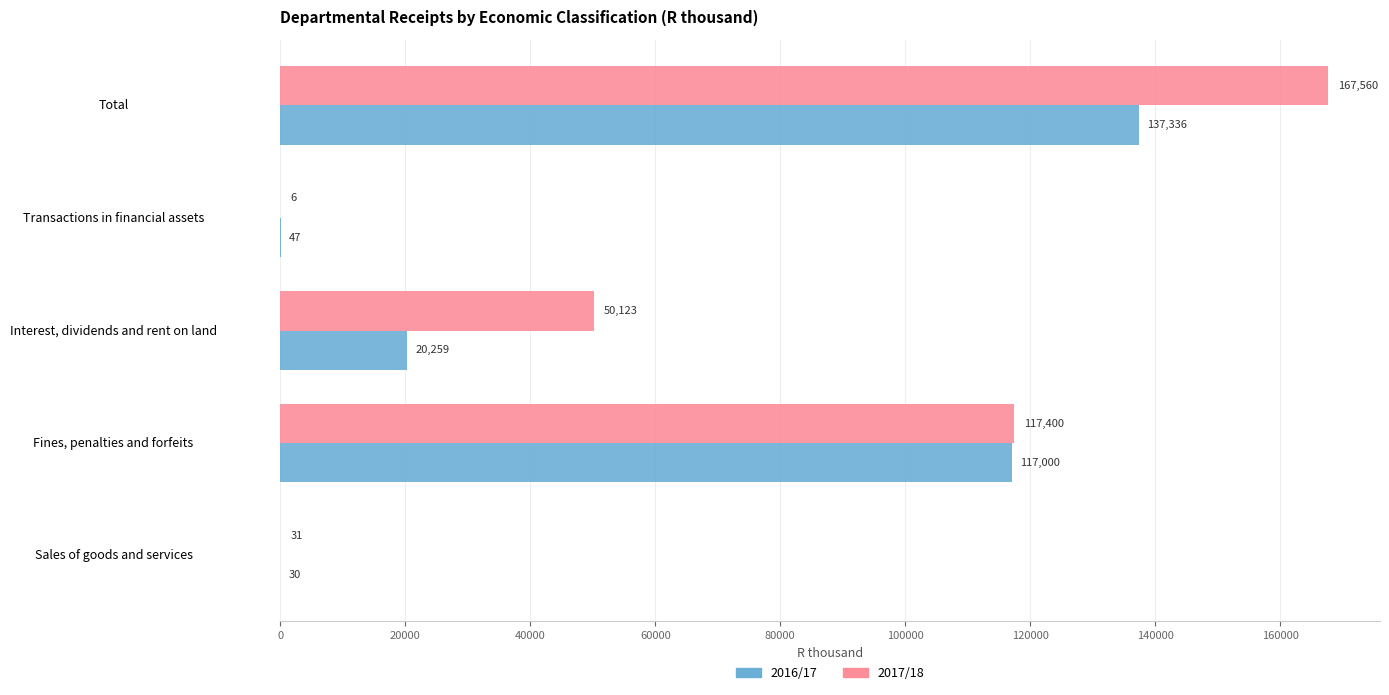

What value does the 2017/18 series have at Interest, dividends and rent on land?

50123